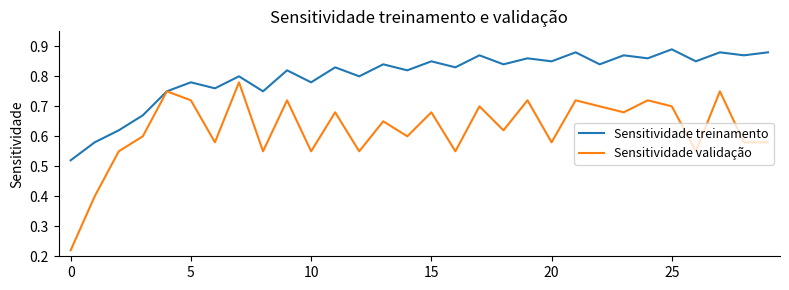

List the series in order of their overall mean, highest first.

Sensitividade treinamento, Sensitividade validação